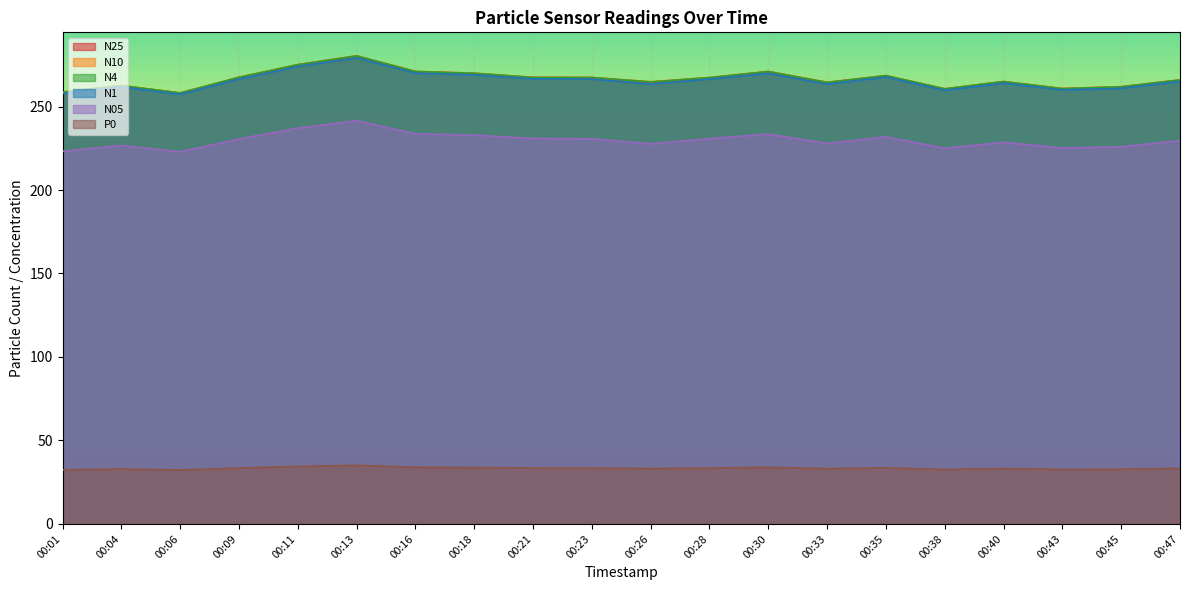

Reading left to right, list all the values displayed in this chart.

N25: 00:01=258.6	00:04=262.4	00:06=258.0	00:09=267.4	00:11=274.9	00:13=280.2	00:16=270.9	00:18=269.8	00:21=267.3	00:23=267.2	00:26=264.6	00:28=267.2	00:30=270.8	00:33=264.4	00:35=268.4	00:38=260.5	00:40=264.8	00:43=260.7	00:45=261.7	00:47=265.8
N10: 00:01=258.7	00:04=262.6	00:06=258.2	00:09=267.6	00:11=275.1	00:13=280.4	00:16=271.1	00:18=270.0	00:21=267.5	00:23=267.4	00:26=264.8	00:28=267.4	00:30=271.0	00:33=264.5	00:35=268.6	00:38=260.6	00:40=265.0	00:43=260.8	00:45=261.9	00:47=266.0
N4: 00:01=258.6	00:04=262.5	00:06=258.1	00:09=267.5	00:11=275.1	00:13=280.3	00:16=271.0	00:18=269.9	00:21=267.4	00:23=267.4	00:26=264.8	00:28=267.3	00:30=271.0	00:33=264.5	00:35=268.5	00:38=260.6	00:40=264.9	00:43=260.7	00:45=261.8	00:47=265.9
N1: 00:01=257.8	00:04=261.8	00:06=257.3	00:09=266.5	00:11=274.0	00:13=279.2	00:16=270.0	00:18=269.0	00:21=266.6	00:23=266.4	00:26=263.5	00:28=266.5	00:30=269.9	00:33=263.4	00:35=267.7	00:38=259.8	00:40=264.0	00:43=260.0	00:45=260.9	00:47=265.1
N05: 00:01=223.2	00:04=226.7	00:06=222.9	00:09=230.6	00:11=237.1	00:13=241.5	00:16=233.7	00:18=232.9	00:21=230.9	00:23=230.7	00:26=227.7	00:28=230.8	00:30=233.5	00:33=227.9	00:35=231.8	00:38=225.0	00:40=228.6	00:43=225.2	00:45=225.9	00:47=229.6
P0: 00:01=32.4	00:04=32.9	00:06=32.3	00:09=33.5	00:11=34.5	00:13=35.1	00:16=33.9	00:18=33.8	00:21=33.5	00:23=33.5	00:26=33.2	00:28=33.5	00:30=33.9	00:33=33.1	00:35=33.6	00:38=32.6	00:40=33.2	00:43=32.7	00:45=32.8	00:47=33.3